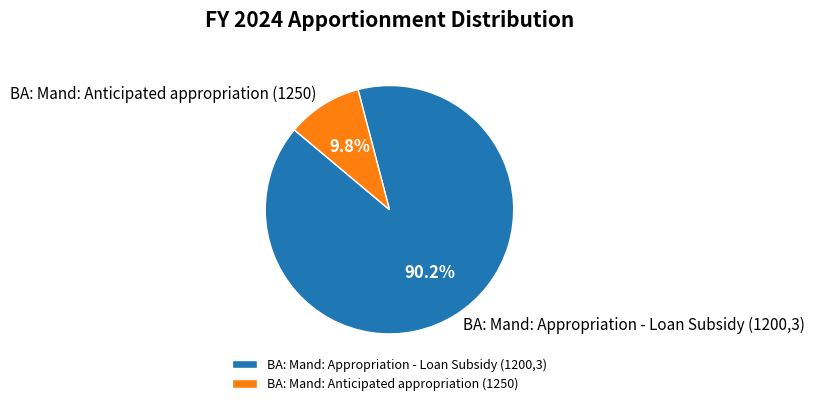

To the nearest percent, what is the difference between the BA: Mand: Anticipated appropriation (1250) and BA: Mand: Appropriation - Loan Subsidy (1200,3) slice percentages?

80%